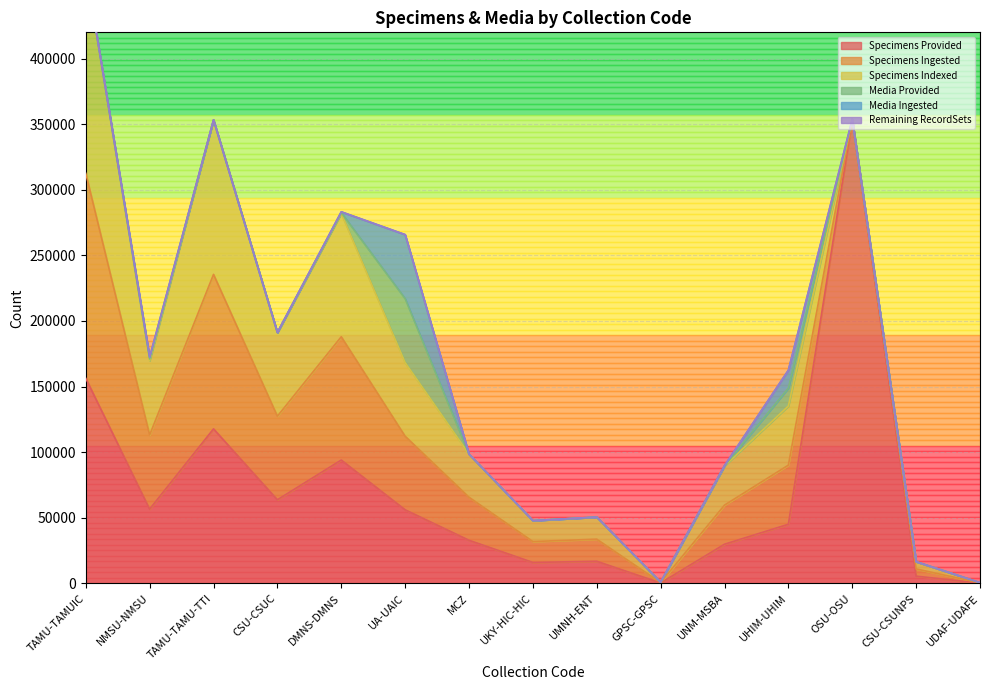

What is the difference between the highest and lowest values at NMSU-NMSU?

56539